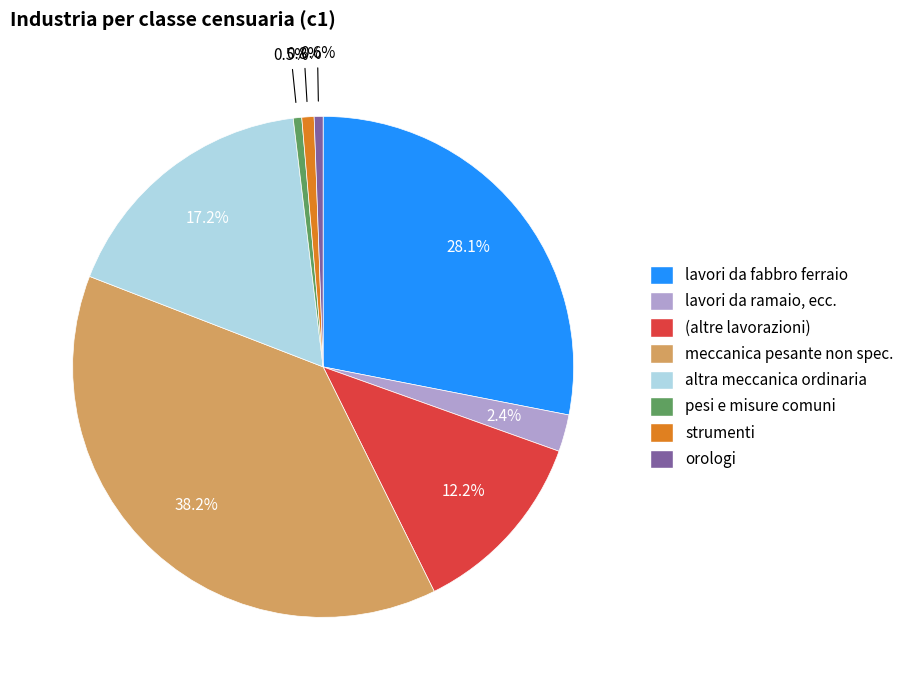

Rank the categories by value from lowest to highest.

pesi e misure comuni, orologi, strumenti, lavori da ramaio, ecc., (altre lavorazioni), altra meccanica ordinaria, lavori da fabbro ferraio, meccanica pesante non spec.